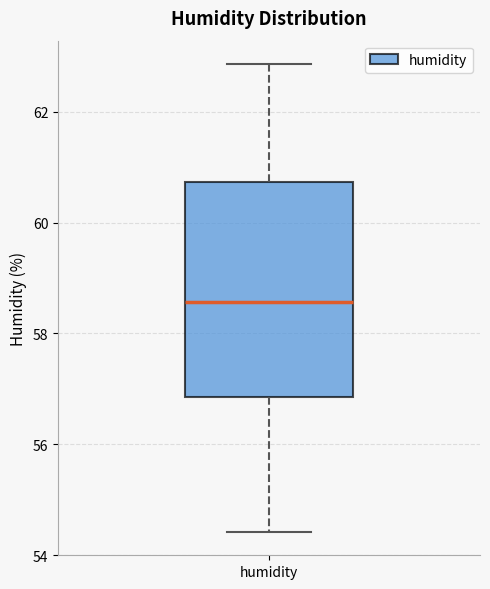

Where does the median line of the box for humidity sit on the y-axis? The values are not printed on the chart, so give them approximately, as read against the axis.

58.6